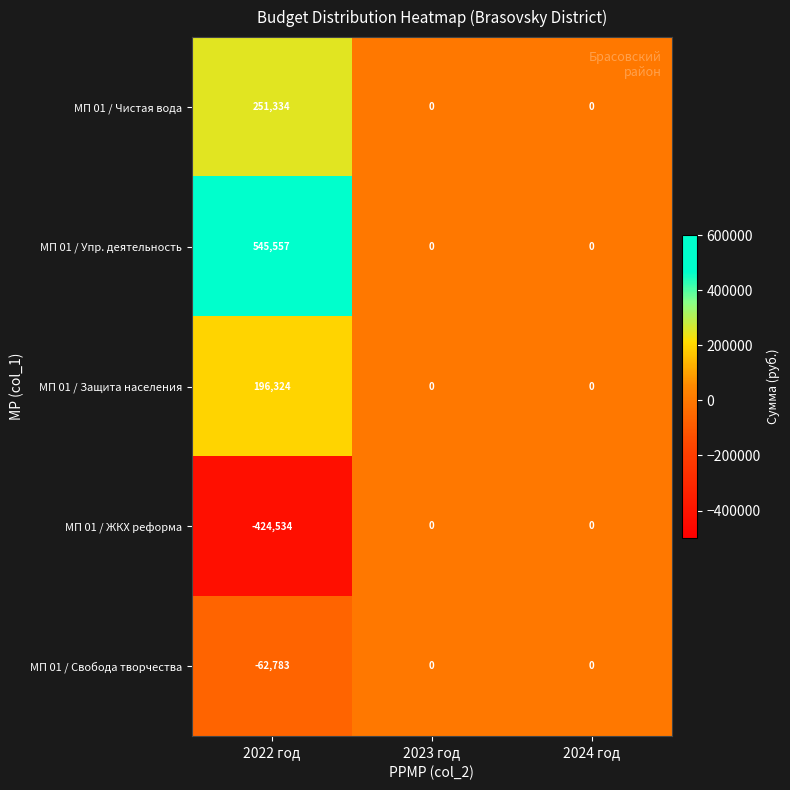

How many data points does each series have?

3